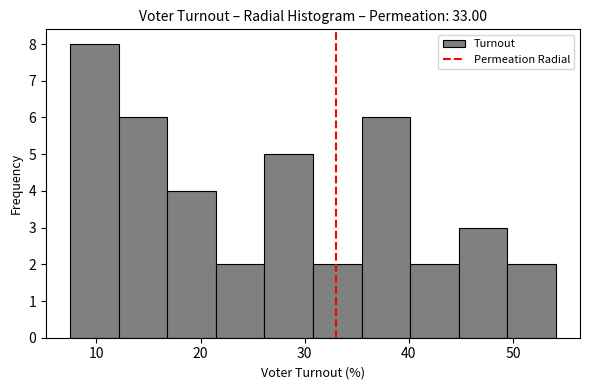

How tall is the bar that spans 49 to 54 on the x-axis? Neither the bar edges nor the heights are printed on the chart, so give them approximately, as read against the axes.

2